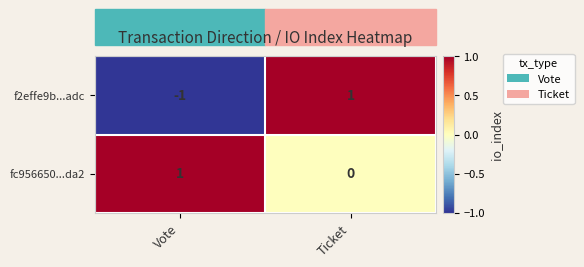

How many series are shown in this chart?

2